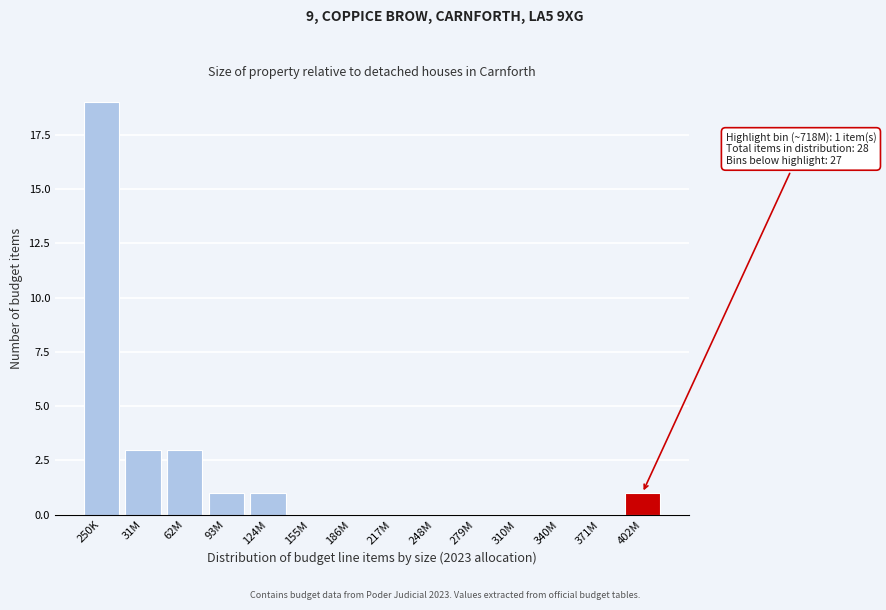

Reading left to right, extract all data points from this chart.

250K=19	31M=3	62M=3	93M=1	124M=1	155M=0	186M=0	217M=0	248M=0	279M=0	310M=0	340M=0	371M=0	402M=1